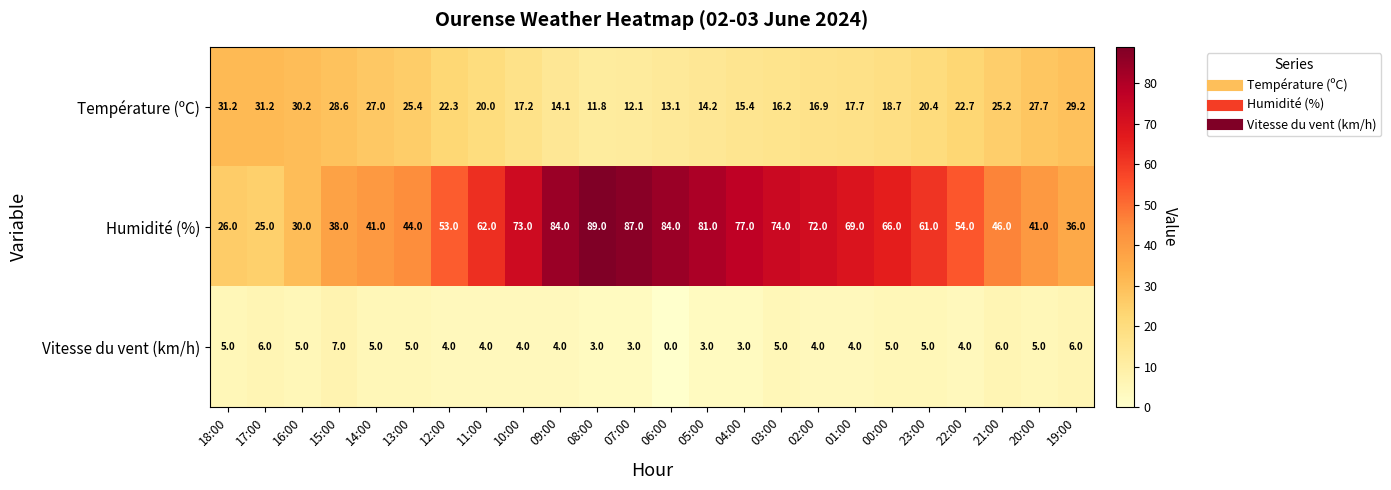

At which label does Température (ºC) first exceed 20?

18:00